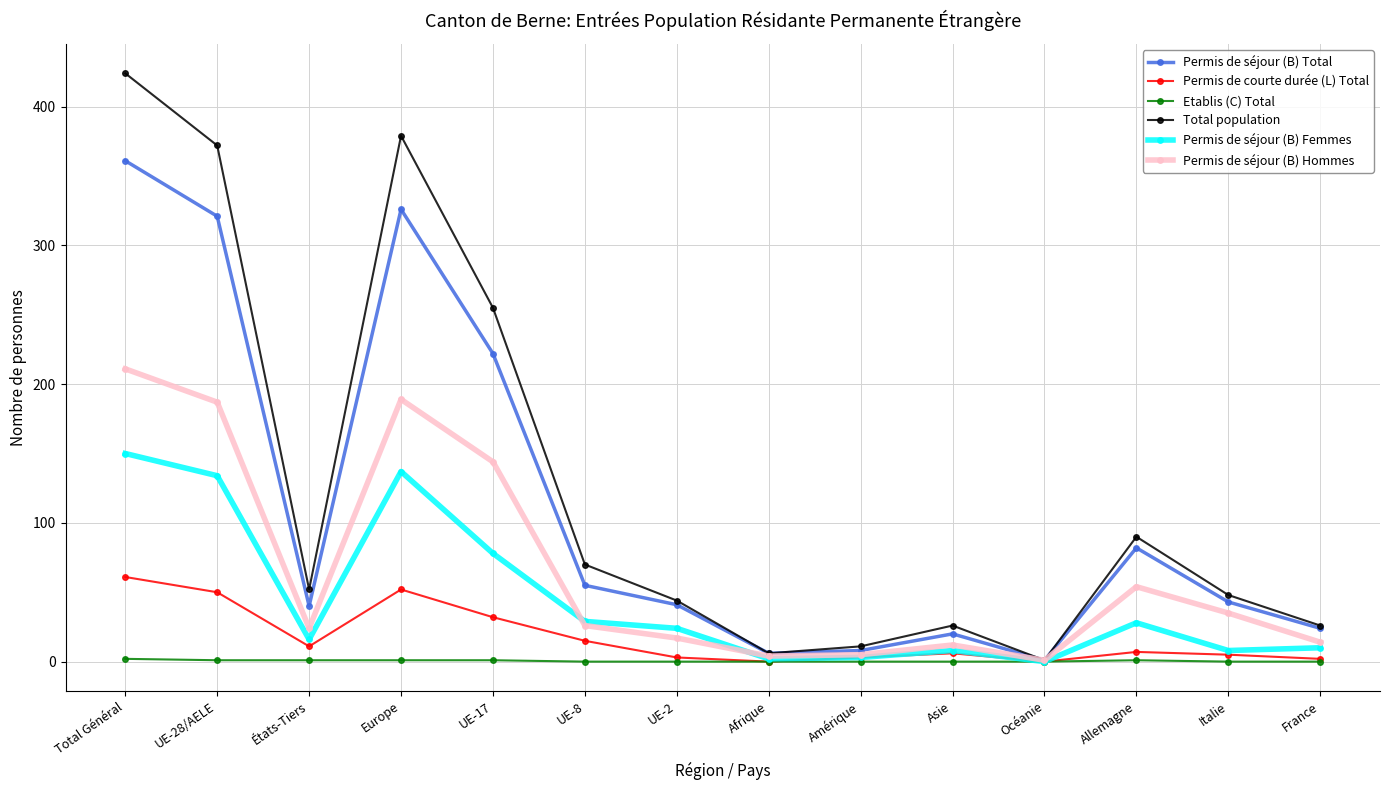

How many data points does each series have?

14